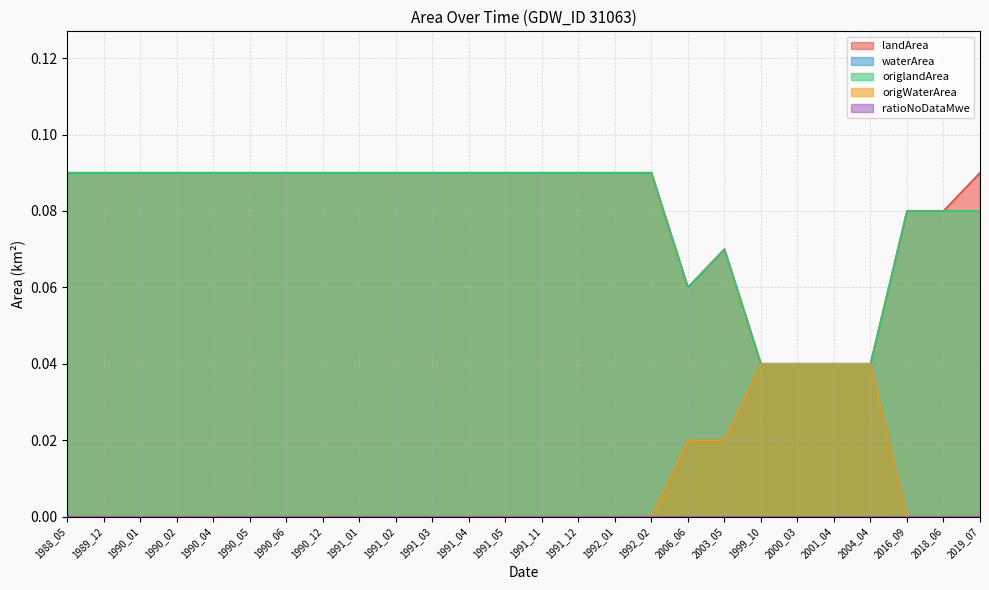

Count the origlandArea values in the range 0 to 1.

26